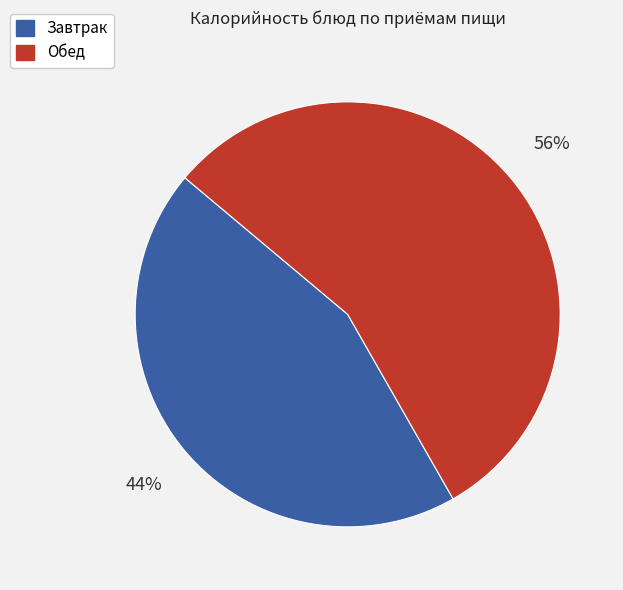

To the nearest percent, what is the average slice percentage?

50%